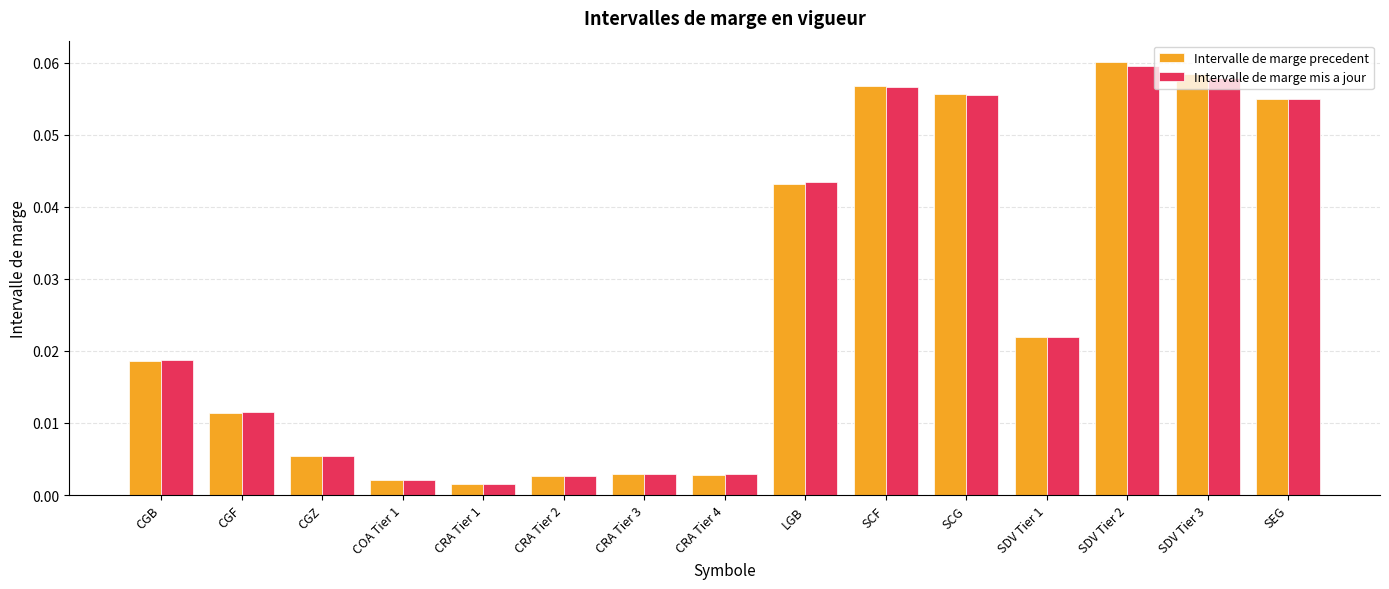

At which category is the sum across all series the highest?

SDV Tier 2